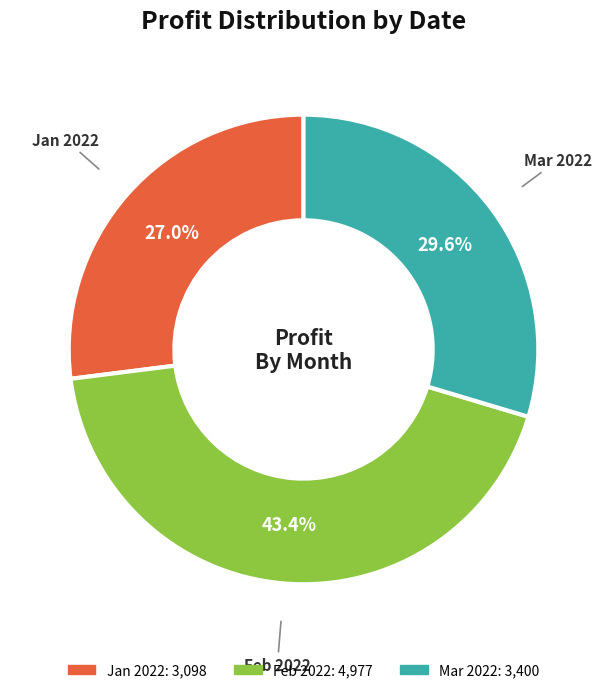

How many slices are in this pie chart?

3